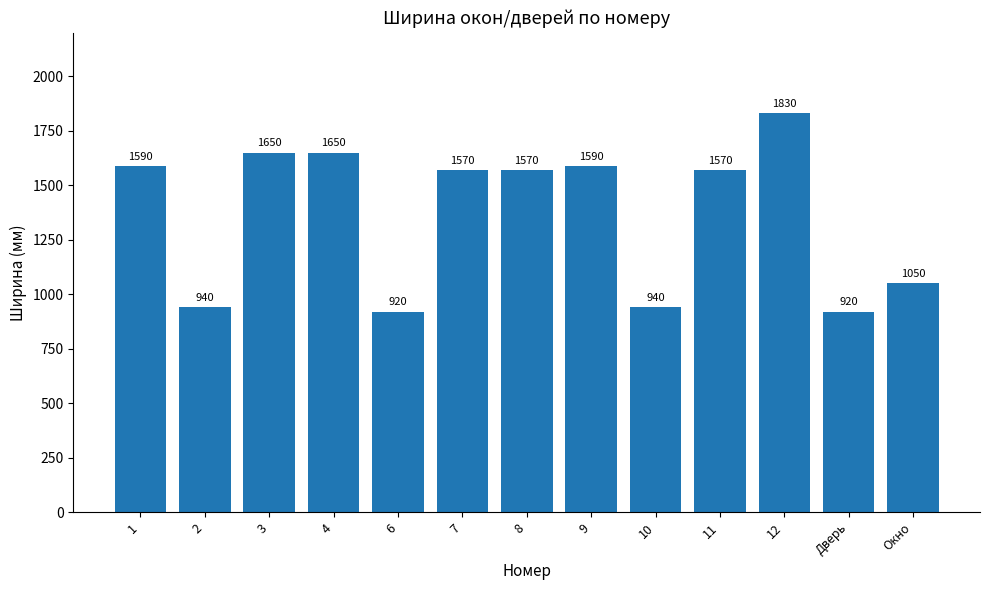

How many data points are less than 1570?

5